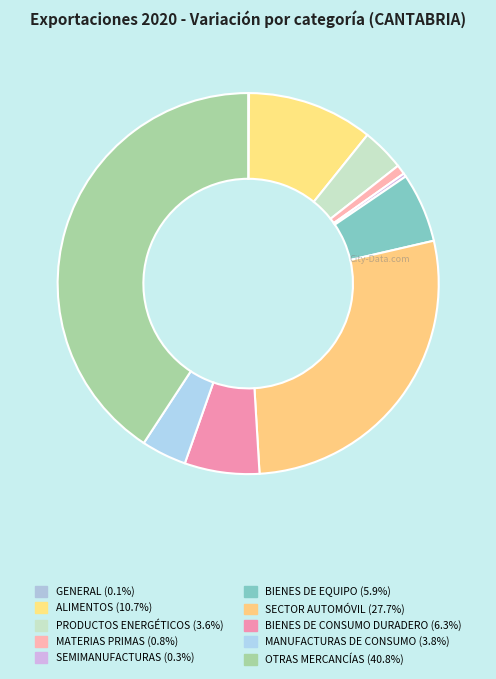

Is it true that OTRAS MERCANCÍAS is 41% of the pie?

True